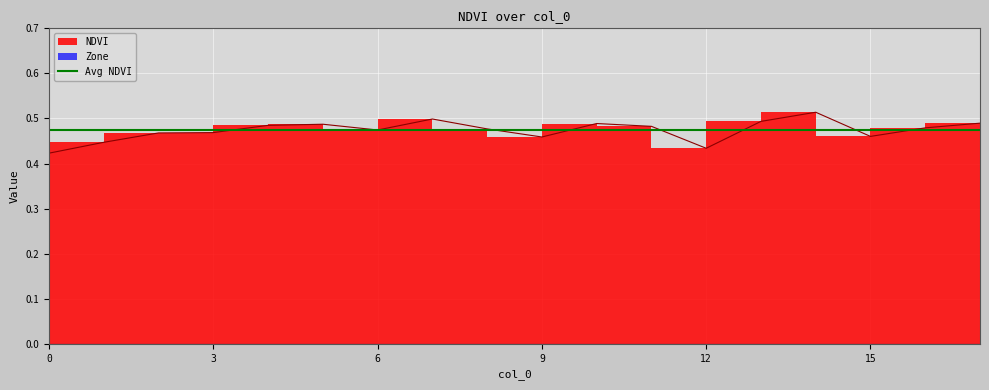

How many lines are shown in the chart?

1